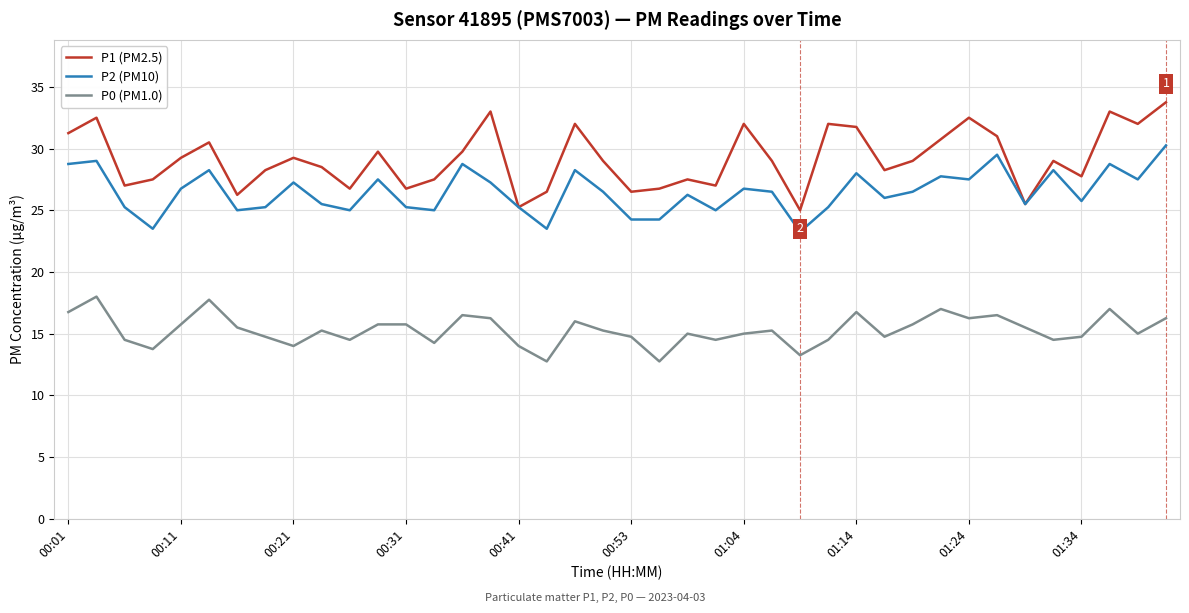

What is the minimum value shown in the chart?

12.8